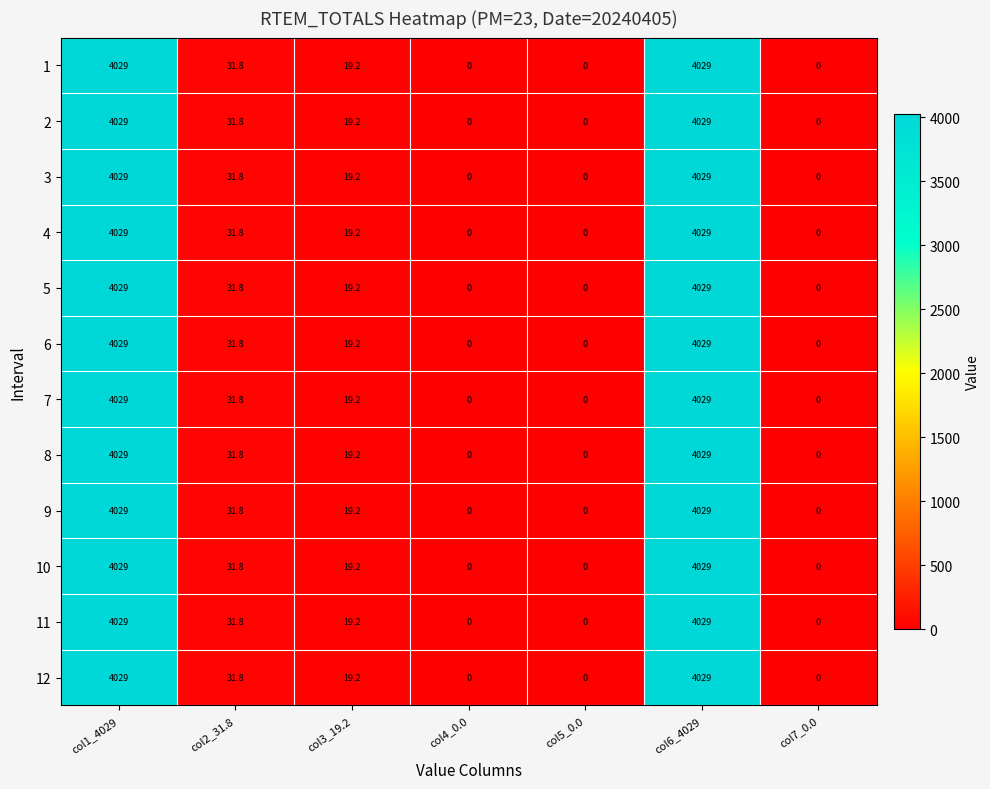

True or false: 5 has a value of 31.8 at col2_31.8.

True